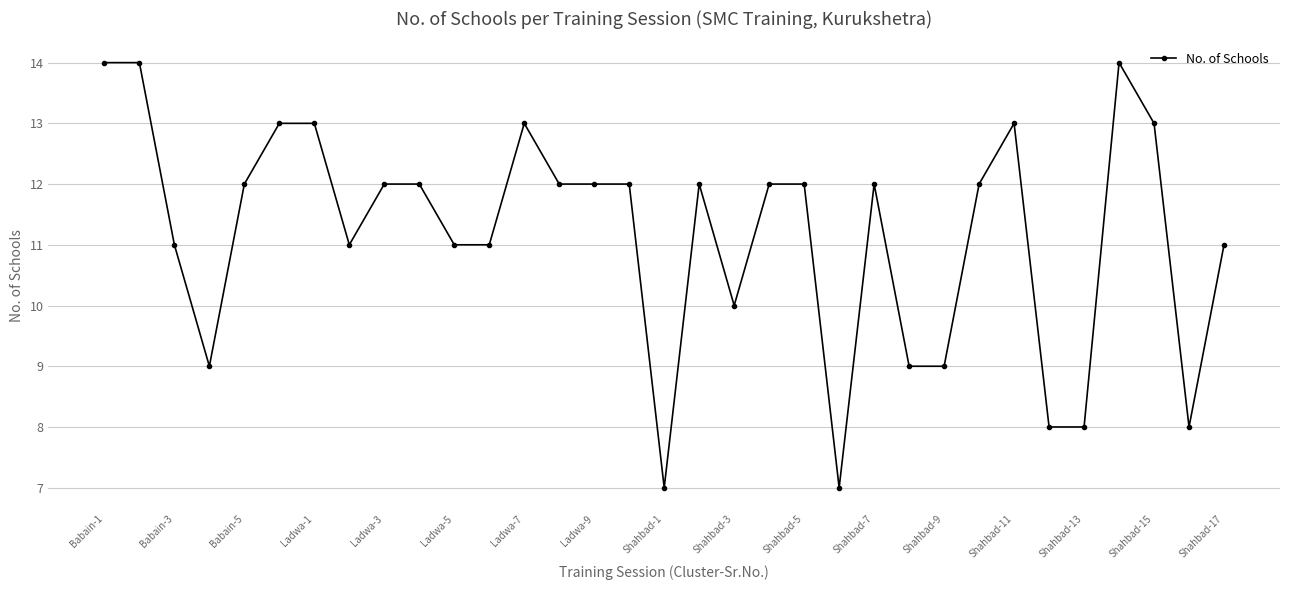

What is the difference between the maximum and second lowest values?

7